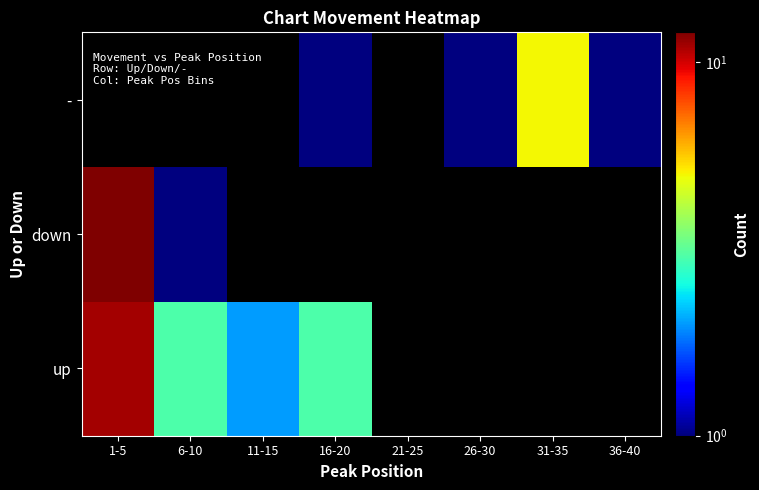

At which category is the sum across all series the highest?

1-5